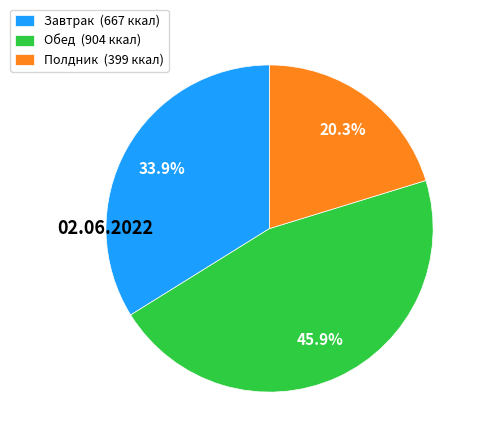

What is the largest slice in the pie chart?

Обед (904 ккал)